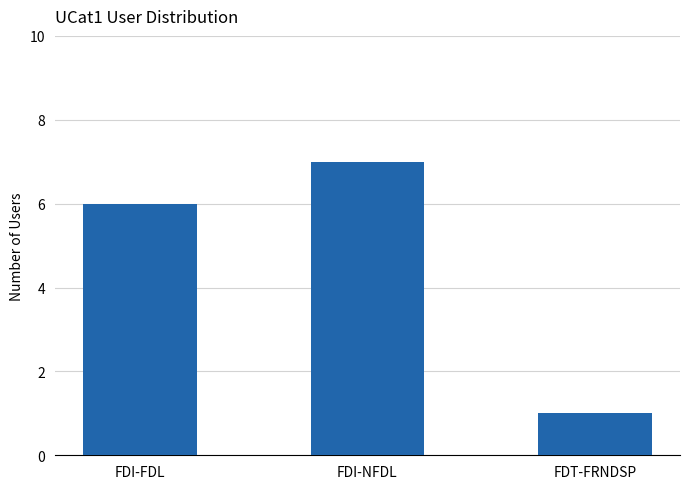

Read the value at FDT-FRNDSP.

1